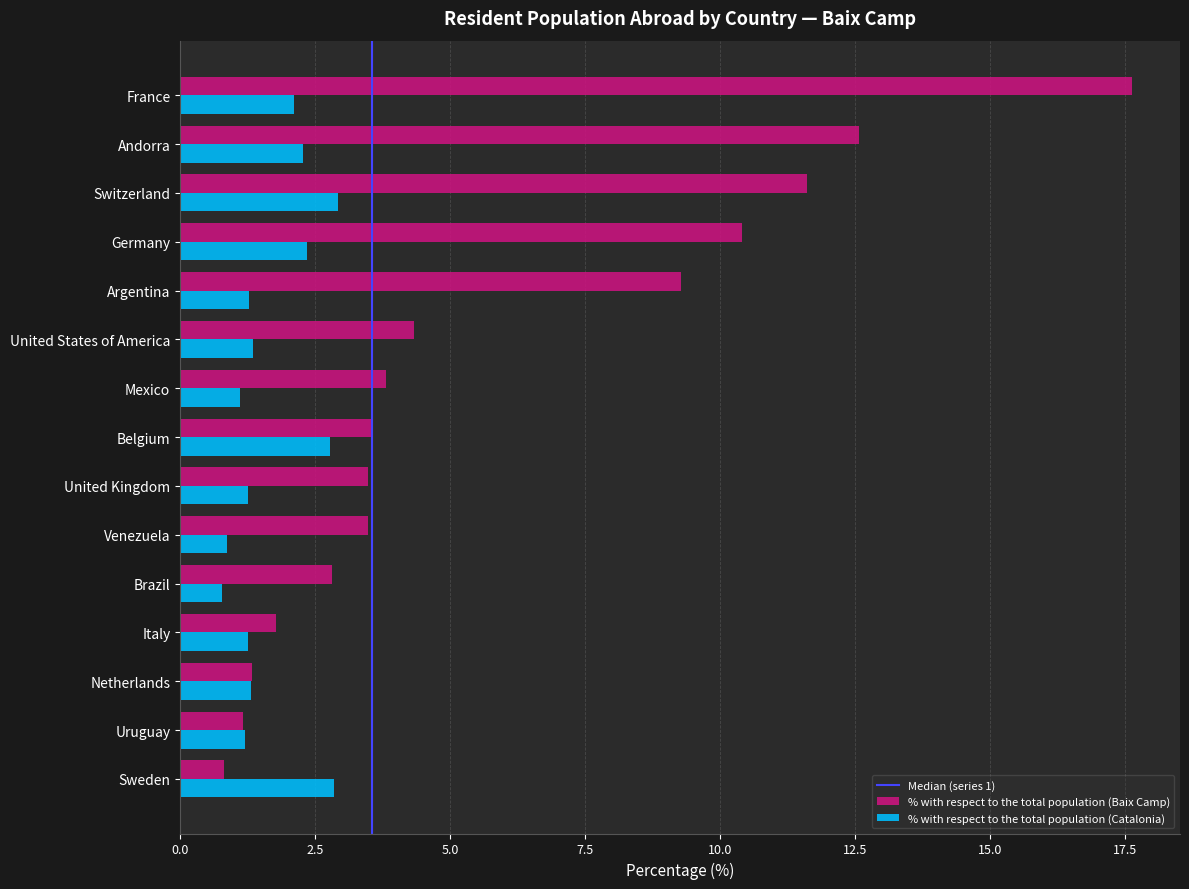

Which category has the highest value across all series?

France